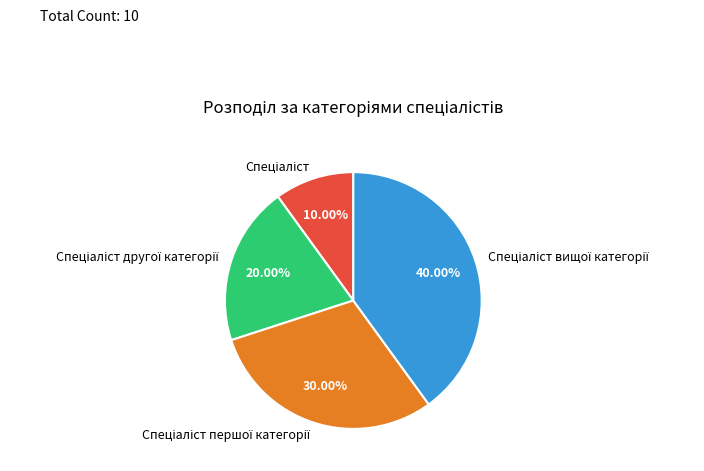

Does any single category account for the majority?

No